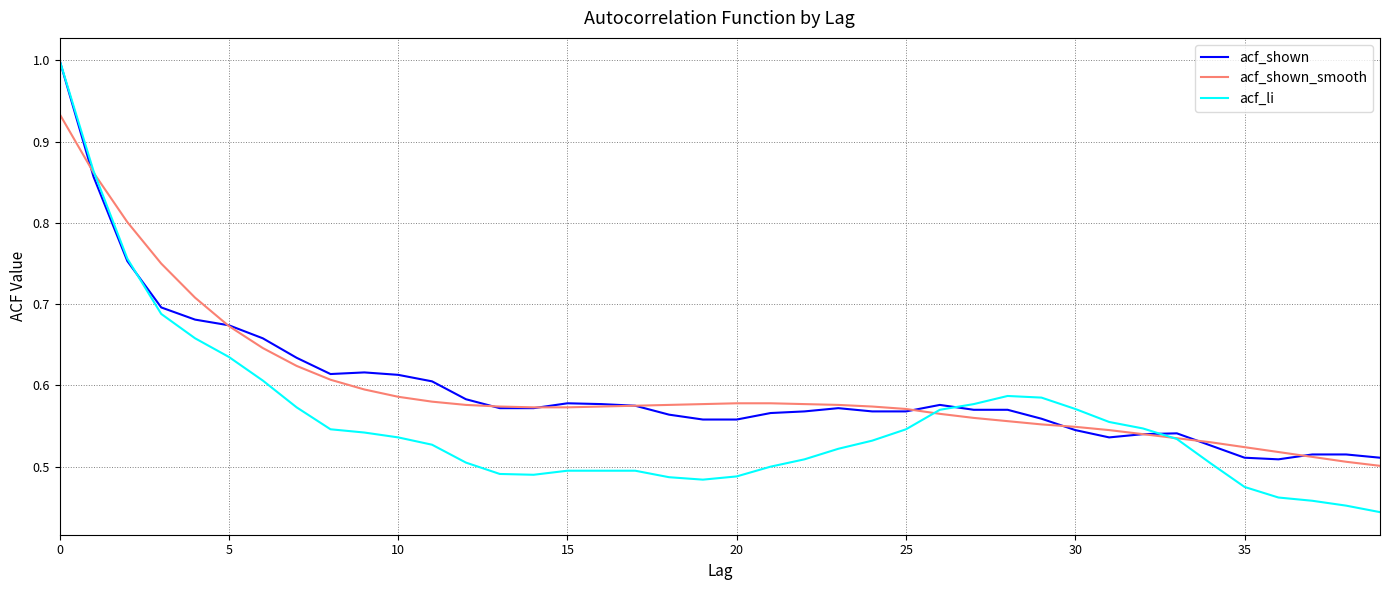

How many lines are shown in the chart?

3